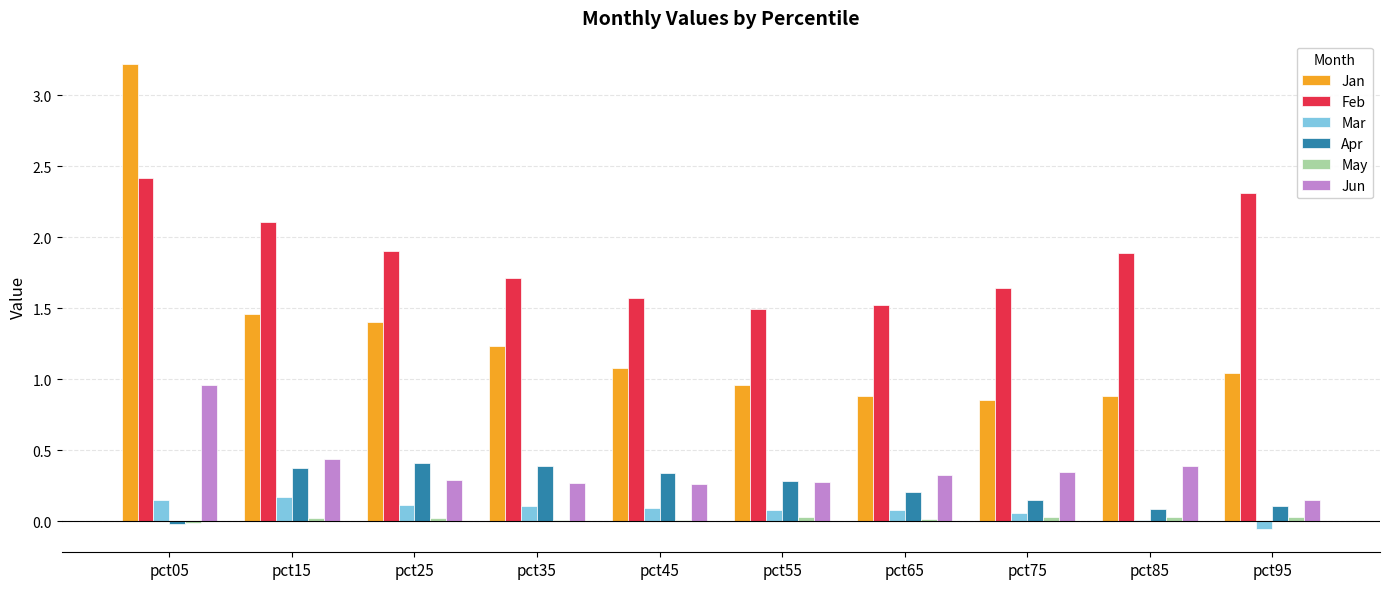

Between pct15 and pct85, which series saw the biggest shift?

Jan